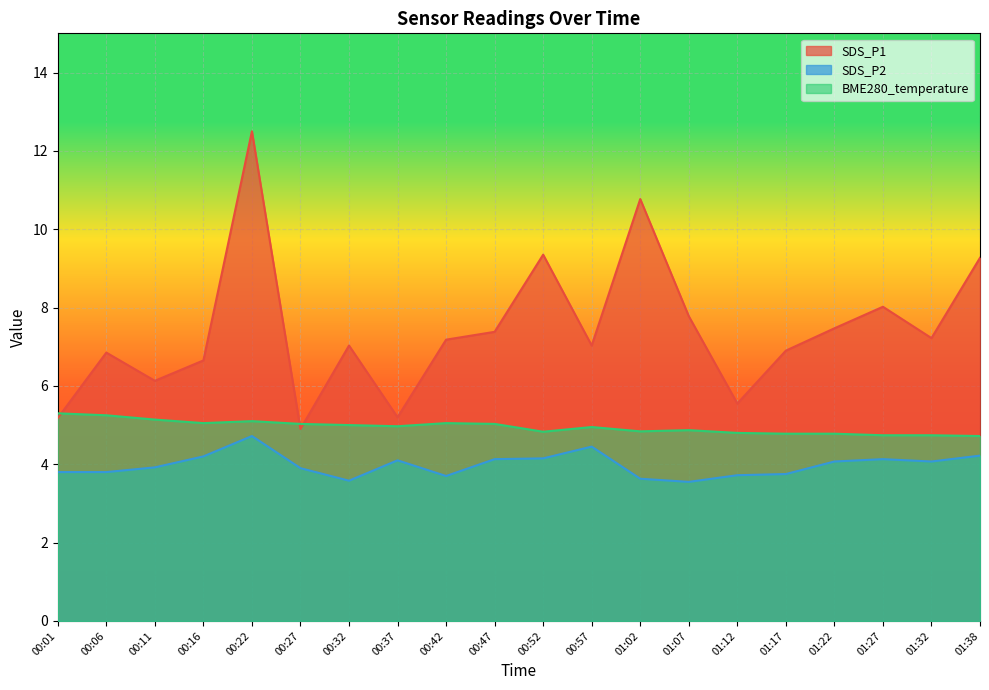

What is the label of the 14th point from the left?

01:07